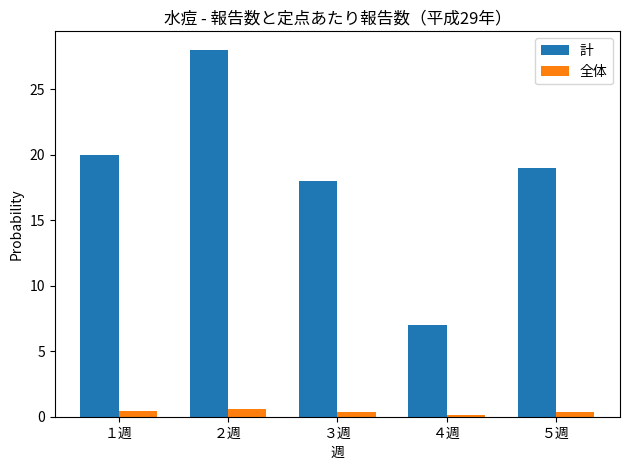

What is the sum of all 計 values?

92.0